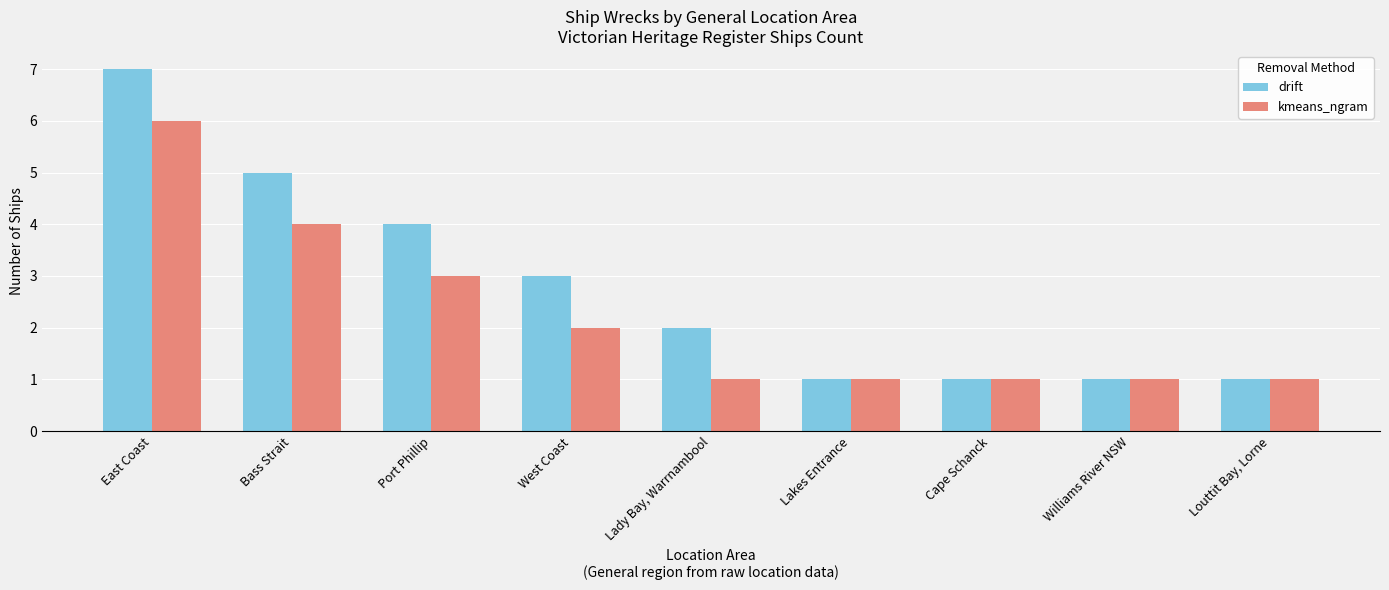

What position from the right is Cape Schanck?

3